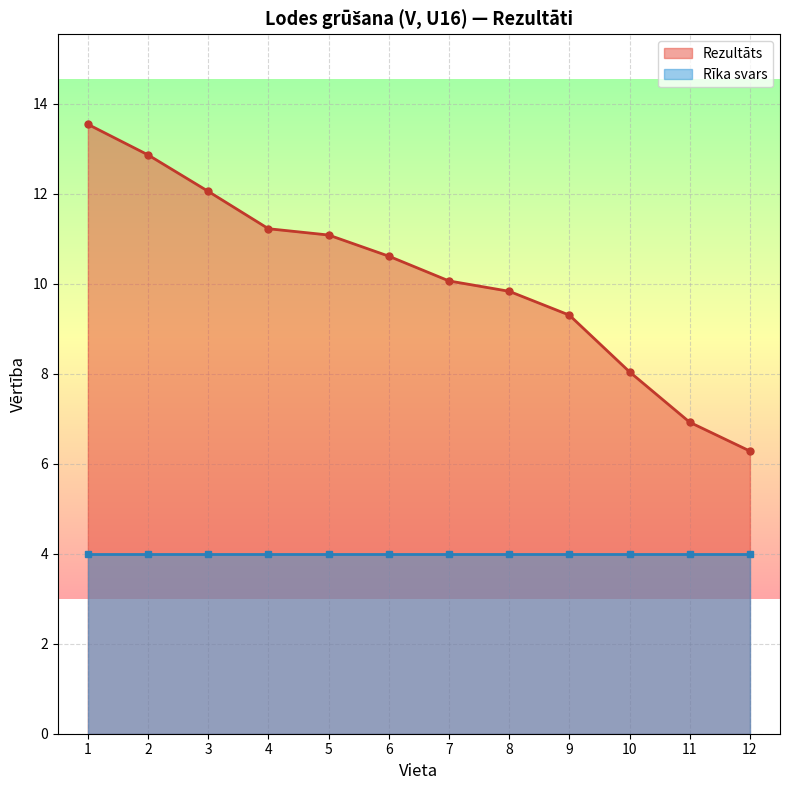

Reading left to right, extract all data points from this chart.

1=13.5	2=12.9	3=12.1	4=11.2	5=11.1	6=10.6	7=10.1	8=9.8	9=9.3	10=8.0	11=6.9	12=6.3